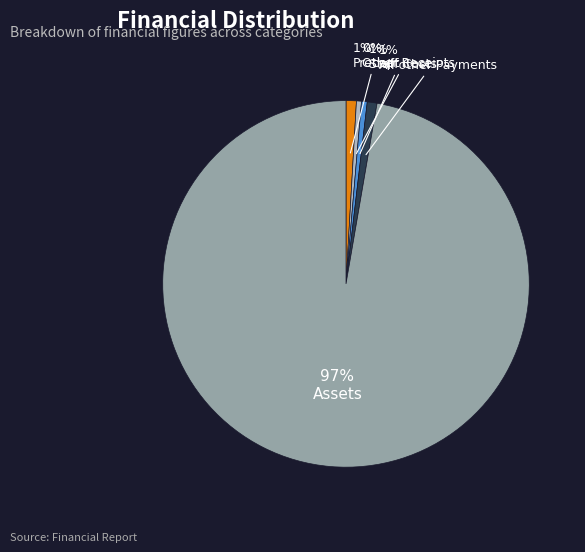

Is there any slice that represents more than half of the pie?

Yes